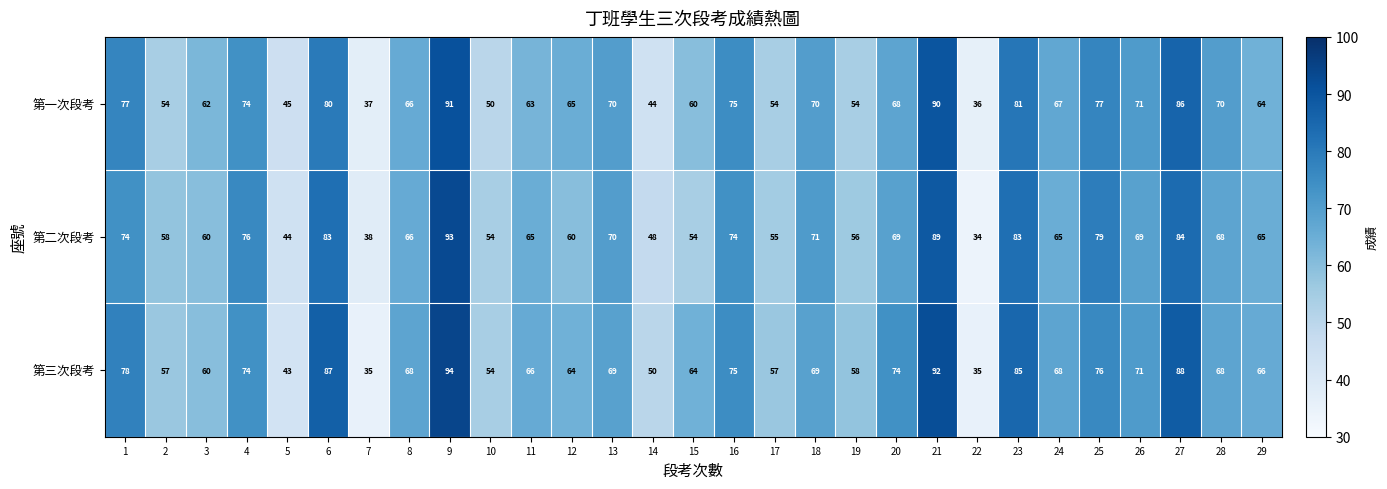

Is it true that 第一次段考 equals 77 at 1?

True